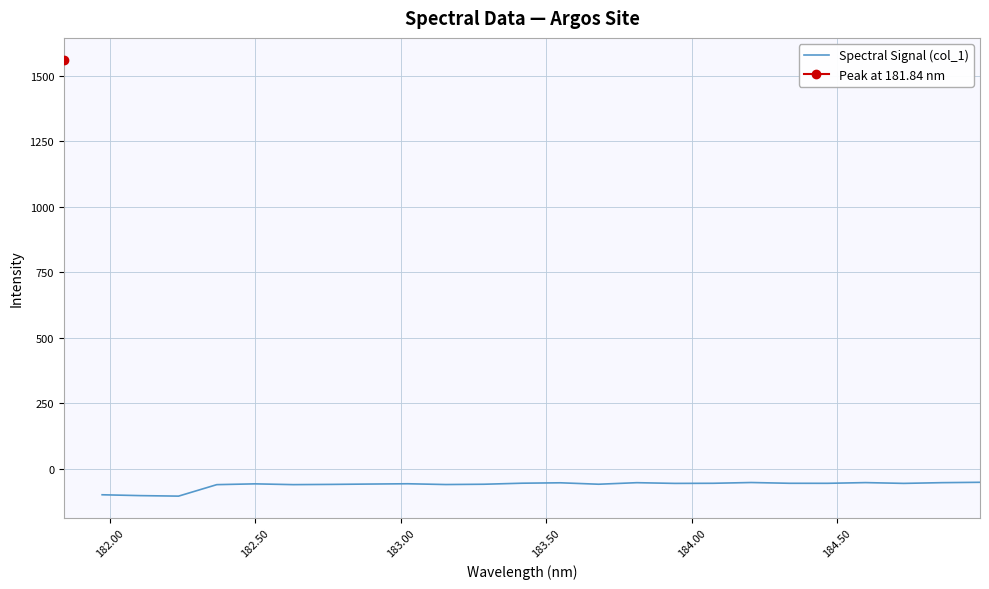

What is the highest value of the Spectral Signal (col_1) series?

-50.6